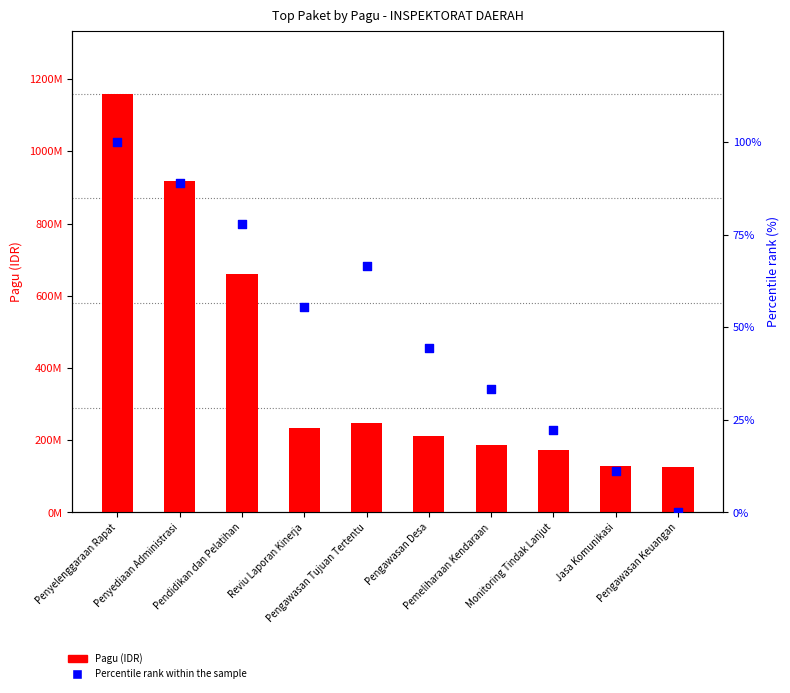

At how many categories does at least one series exceed 1078283645?

1